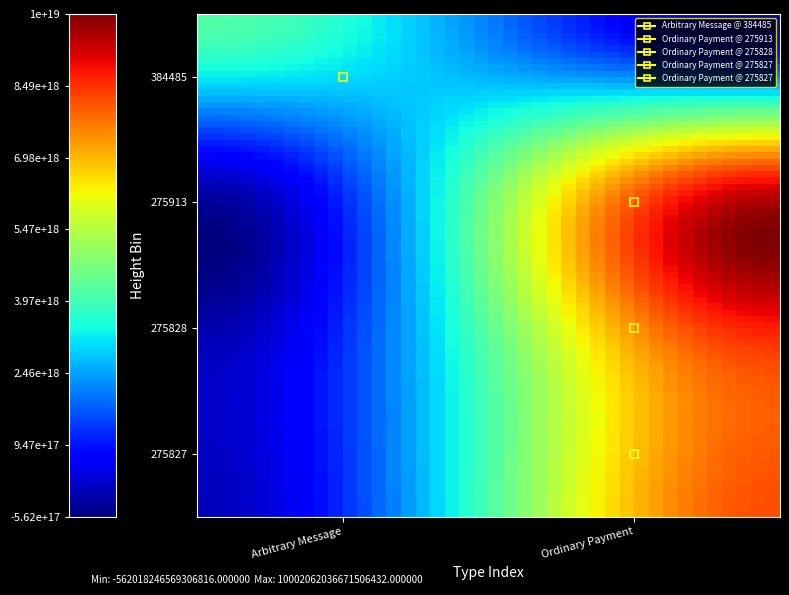

Reading left to right, what are all the values shown in this chart?

Arbitrary Message: 4172517908000059392	0	0	0	0
Ordinary Payment: 0	8961778821809683456	8388587986958771200	1725770187827919616	6442084372203844608